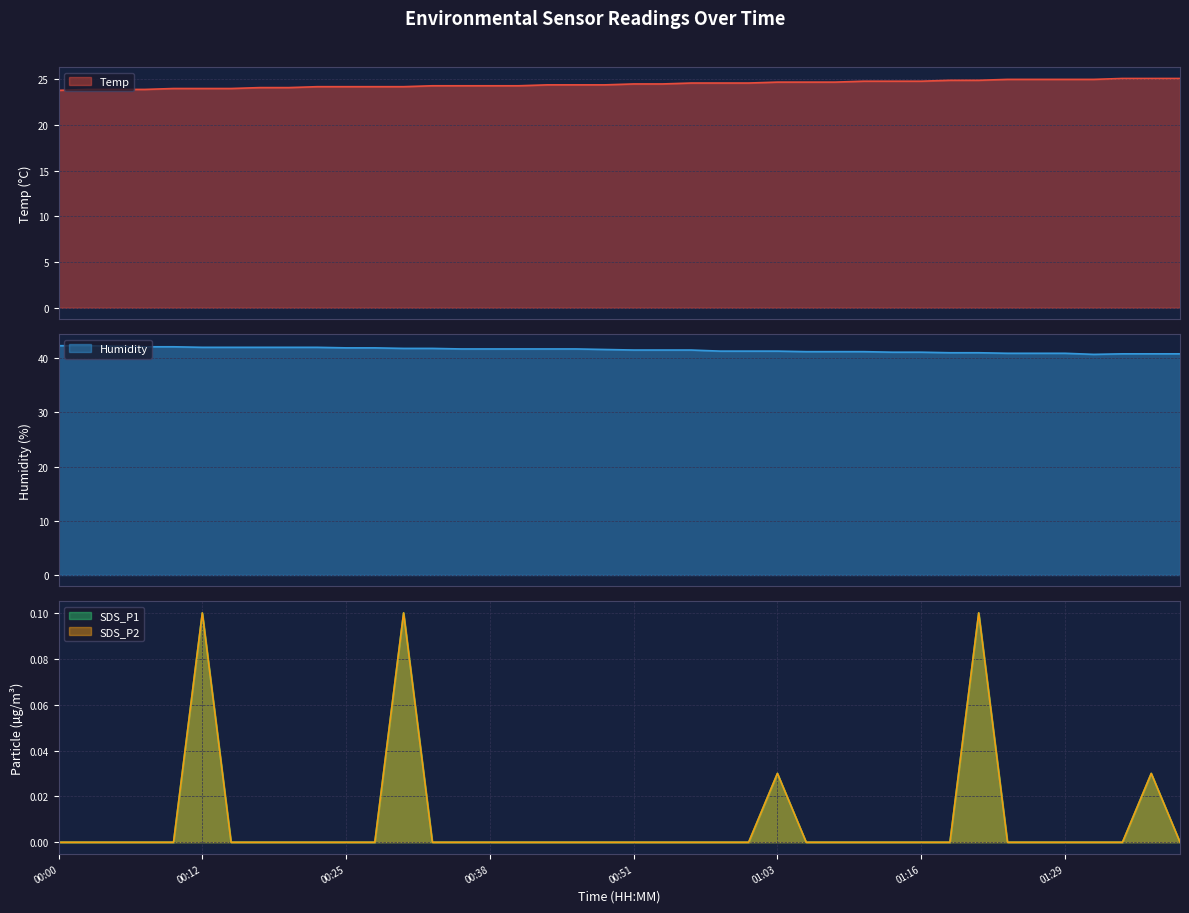

What is the highest value of the SDS_P2 series?

0.1